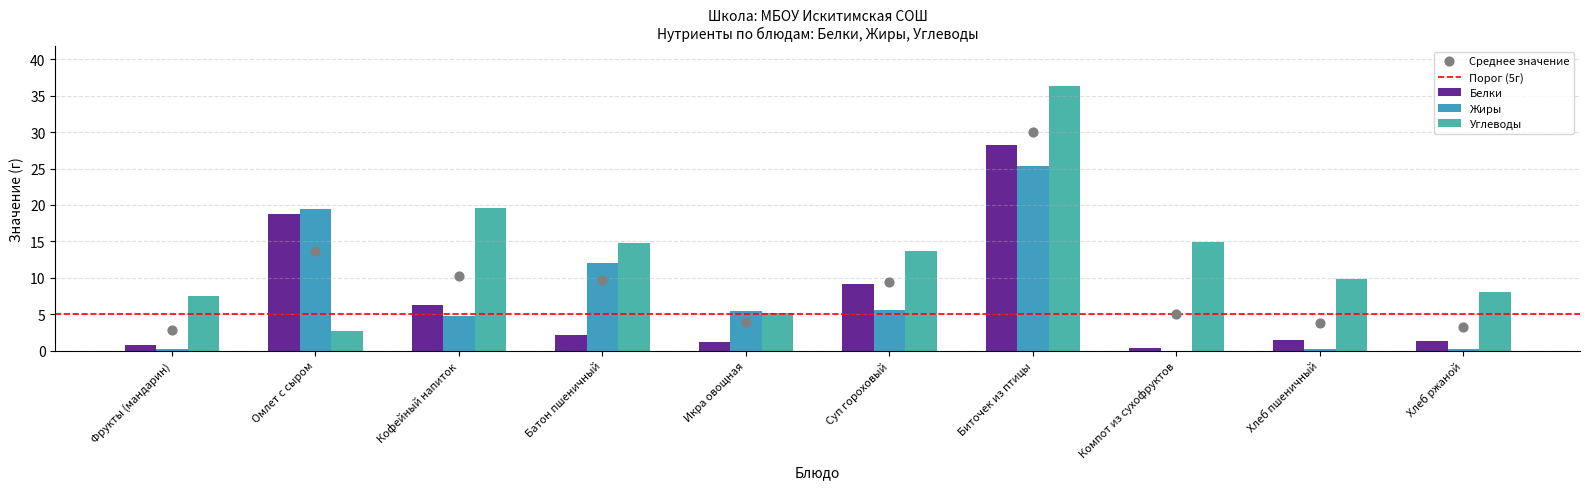

Is the value of Белки at Хлеб пшеничный greater than the value of Жиры at Хлеб ржаной?

Yes